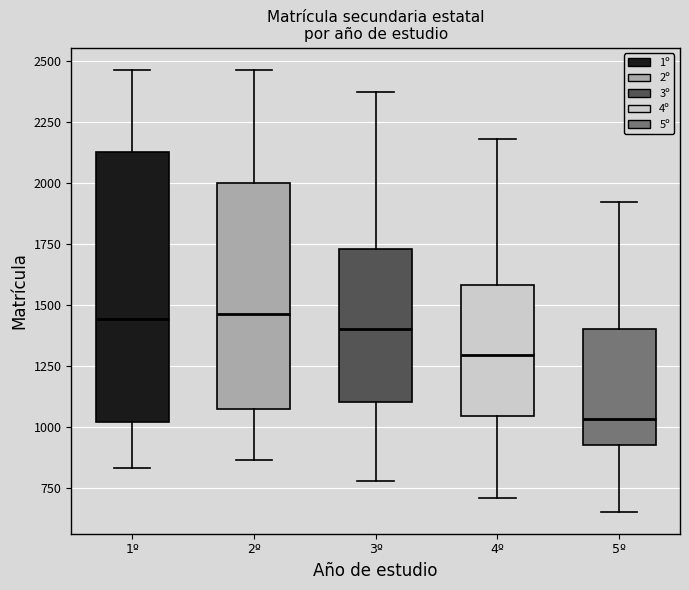

Comparing the boxes themselves (not the whiskers), which one is the tallest?

1º